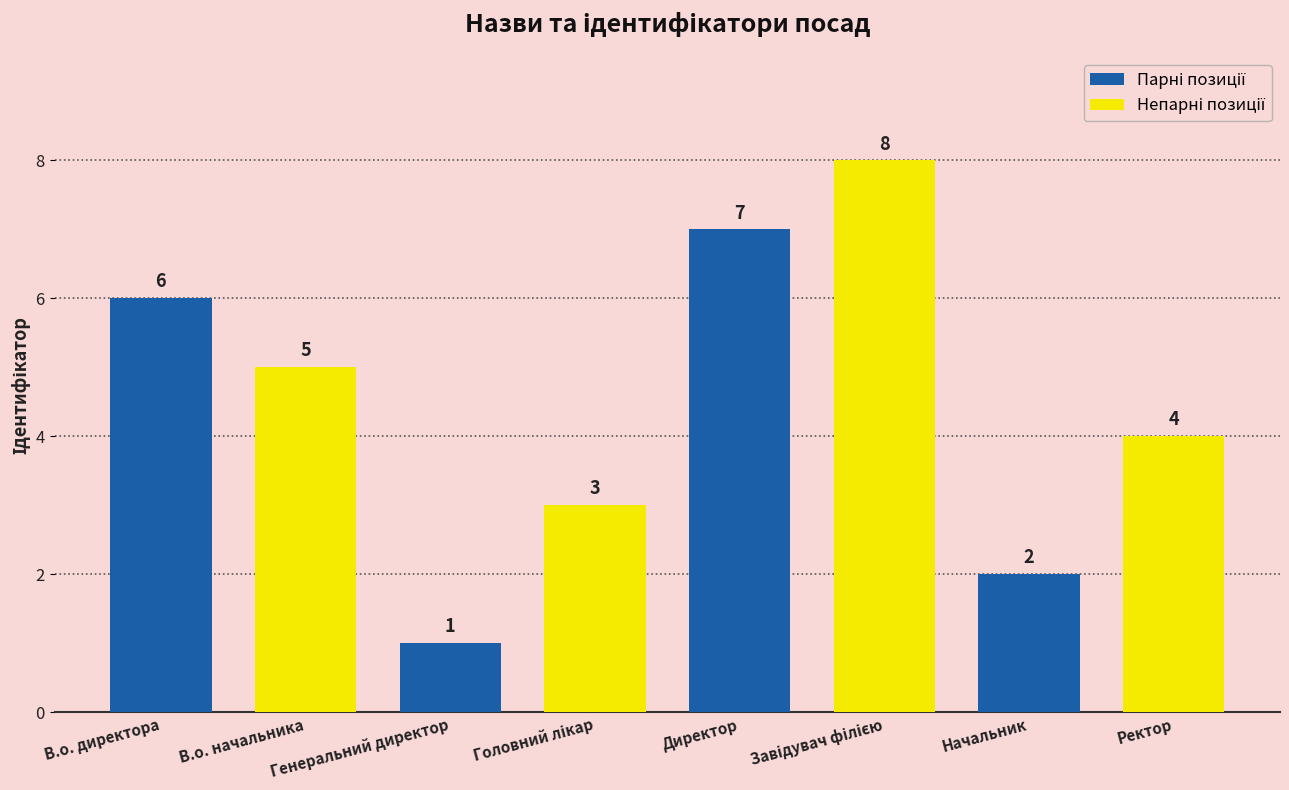

At which category does the chart reach its minimum across all series?

Генеральний директор